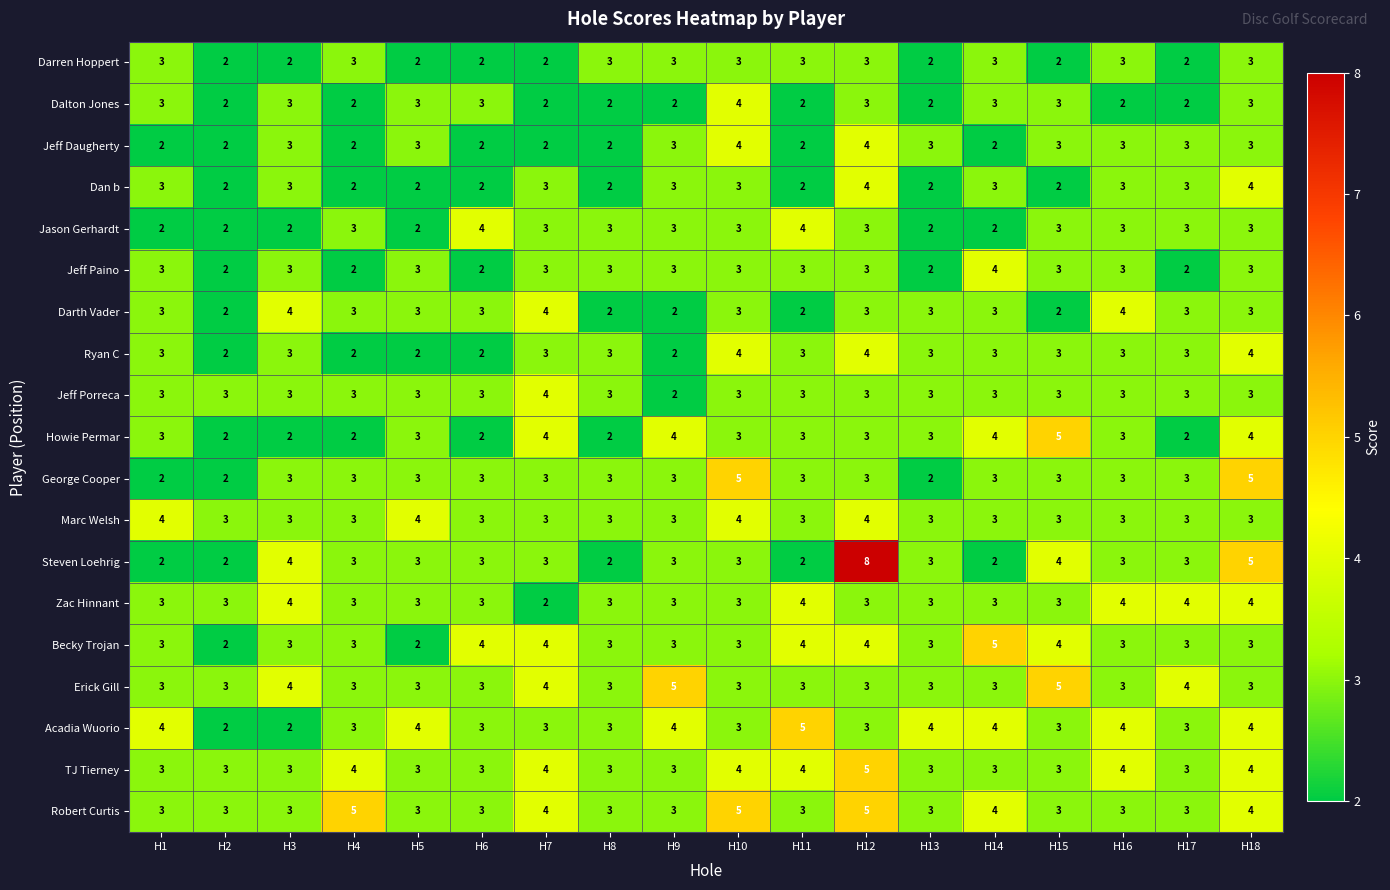

At which label does Acadia Wuorio reach its peak?

H11